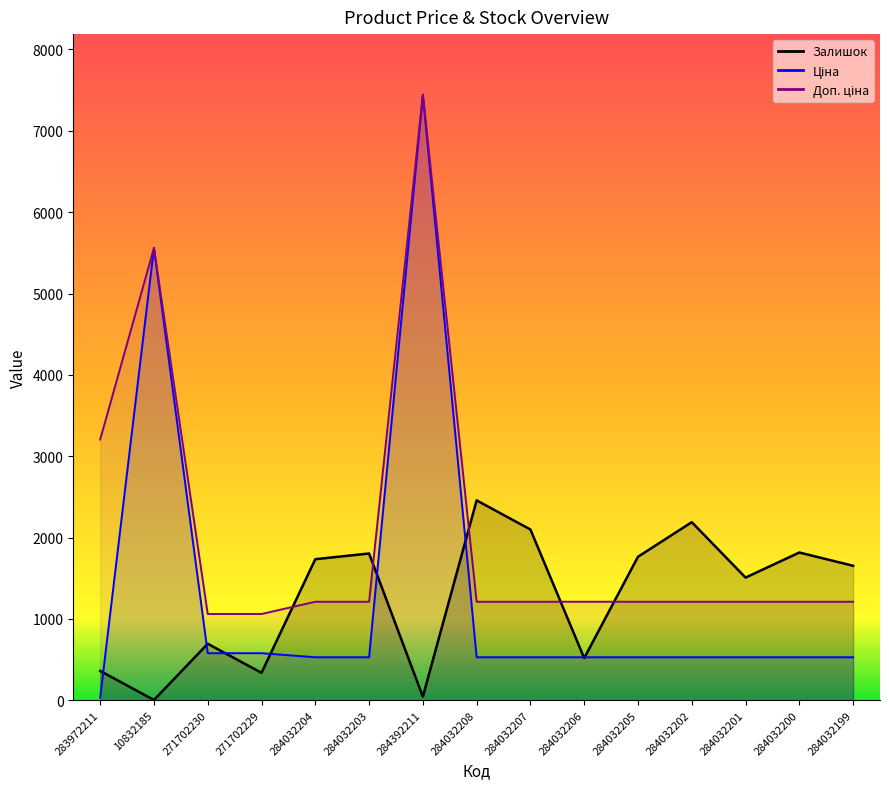

At which category is the sum across all series the highest?

284392211